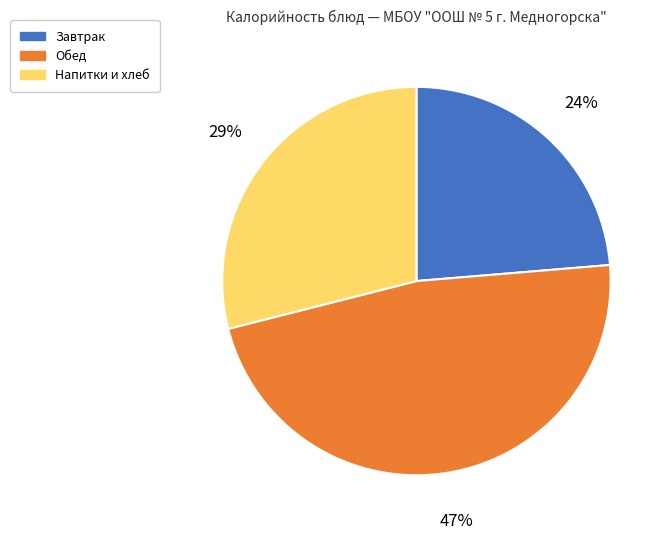

Does any single category account for the majority?

No